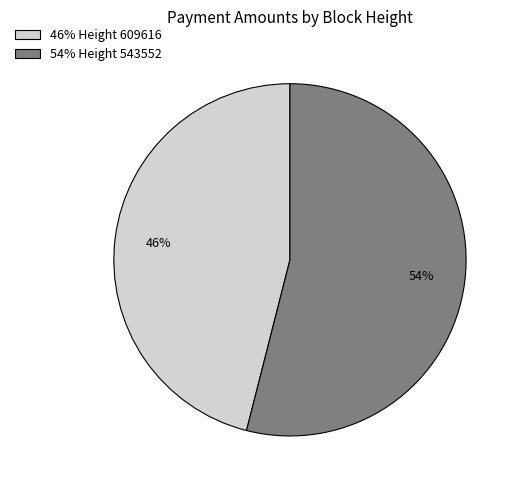

Which slice represents more than half of the pie?

54% Height 543552